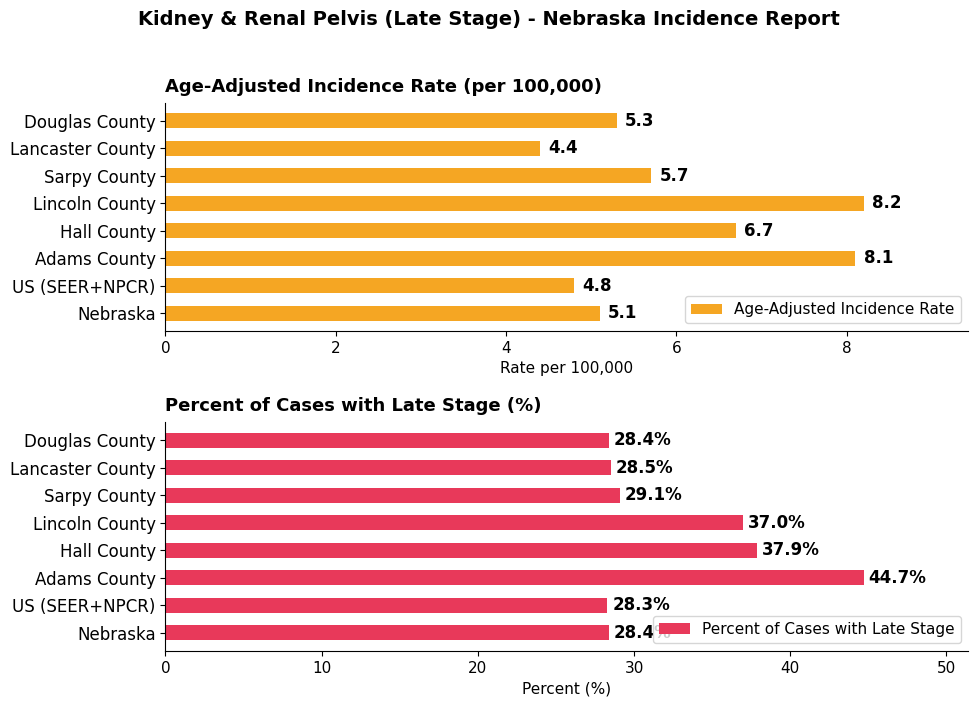

Which series has the widest spread of values?

Percent of Cases with Late Stage